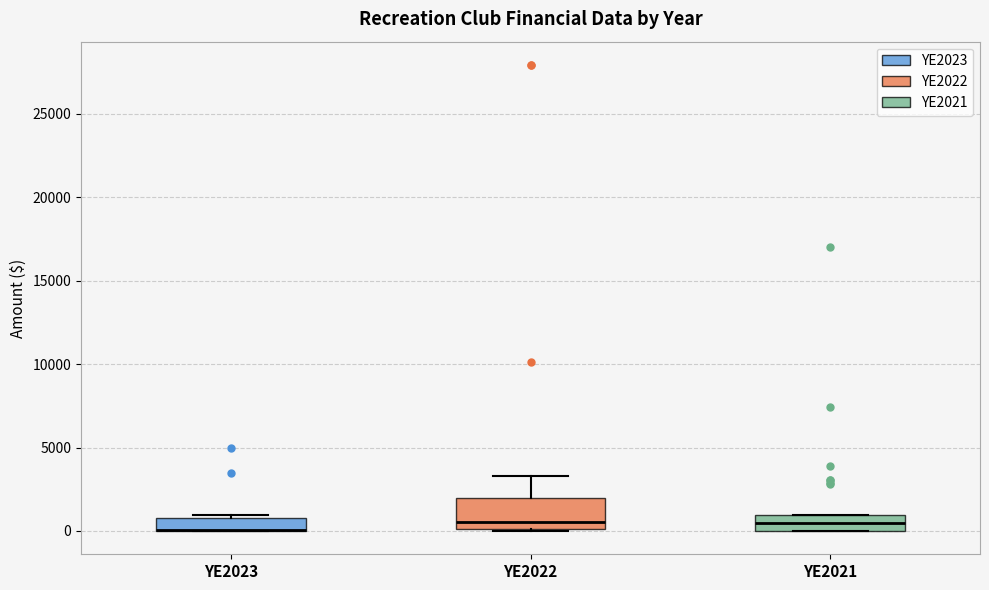

Reading left to right, transcribe this box plot: for each box, give where its median line is, the range the box spans, and where its two whiskers end, as read against the y-axis. The values are not printed on the chart, so give them approximately, as read against the axis.

YE2023: median 0 (drawn on the box's lower edge), box 0 to 1000, whiskers 0 to 1000 (just above the box's upper edge)
YE2022: median 500, box 0 to 2000, whiskers 0 to 3500
YE2021: median 500, box 0 to 1000, whiskers 0 to 1000